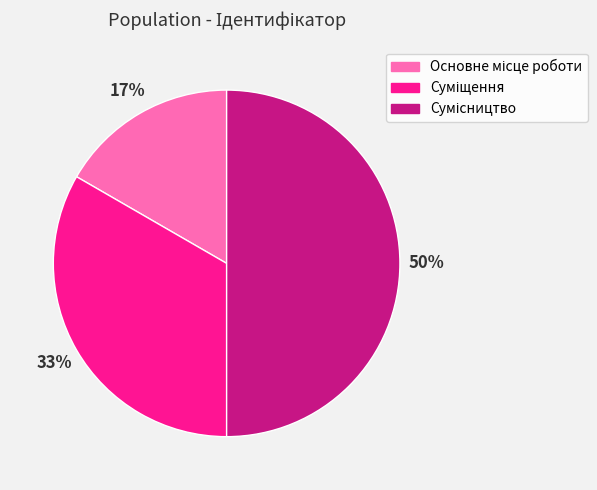

To the nearest percent, what is the difference between the largest and smallest slice percentages?

33%